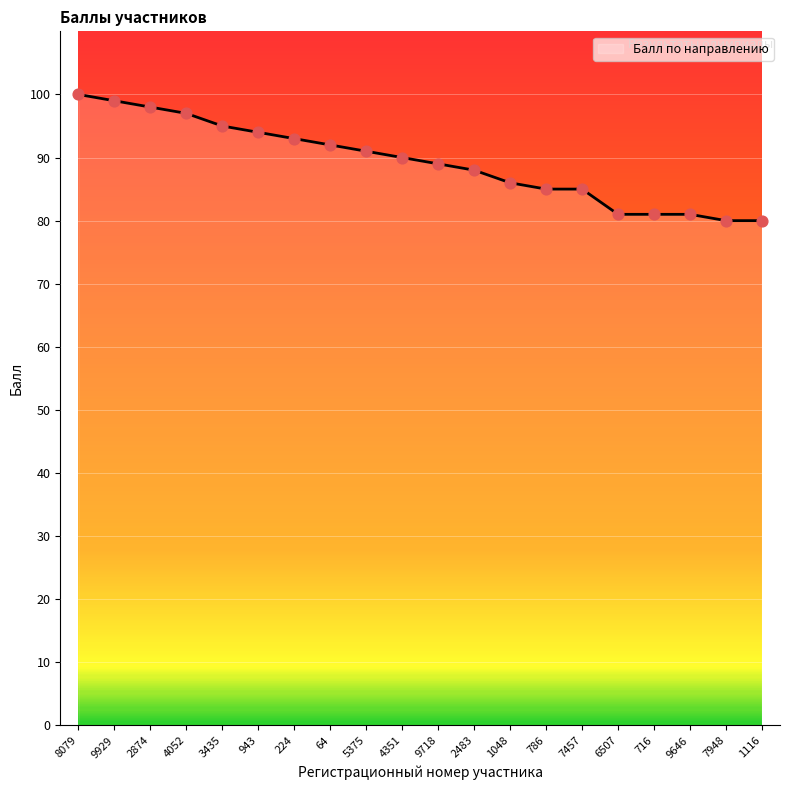

What is the change in value from 3435 to 9646?

-14